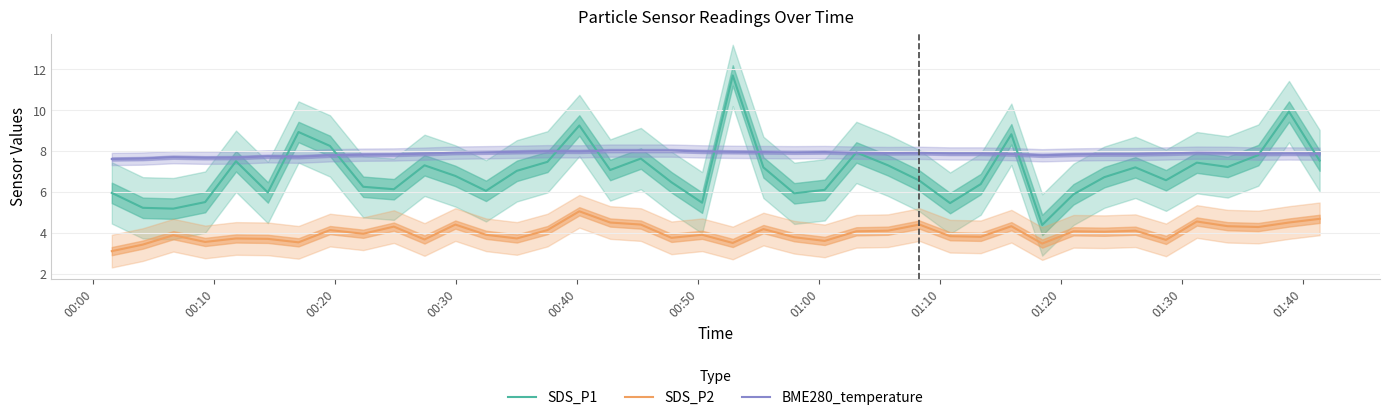

What is the minimum value for SDS_P1?

4.4